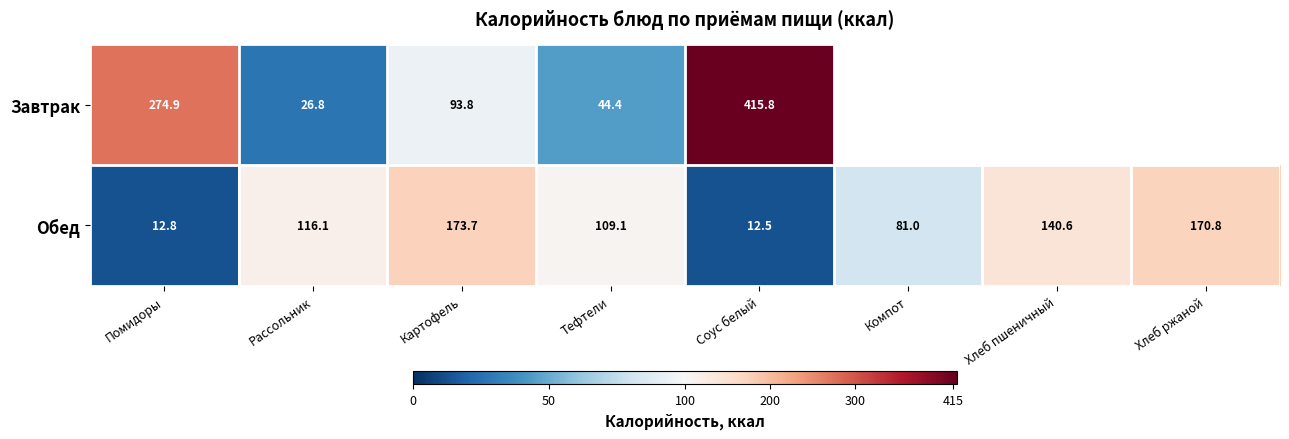

True or false: Обед has a value of 109.1 at Тефтели.

True